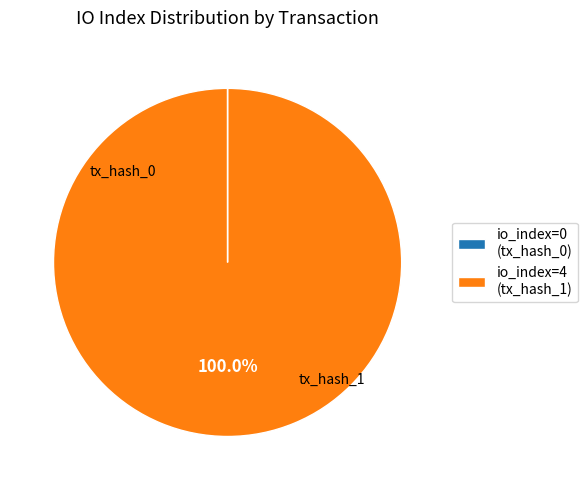

Which slice represents more than half of the pie?

io_index=4 (tx_hash_1)